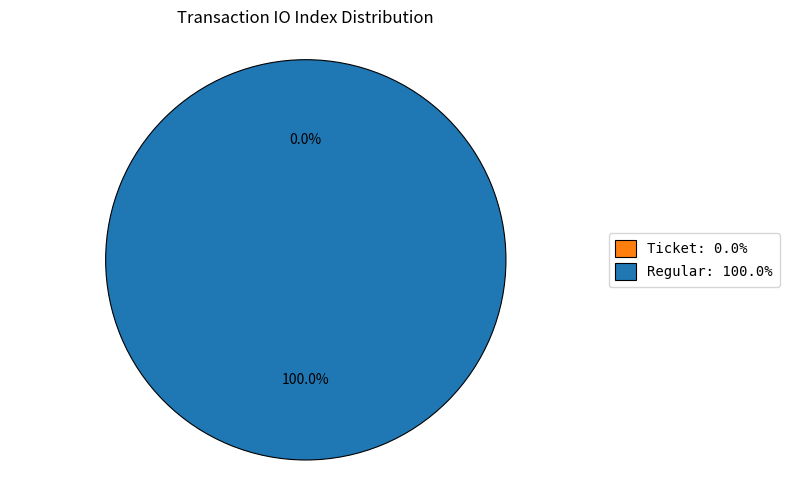

To the nearest percent, what percentage of the pie is Regular?

100%